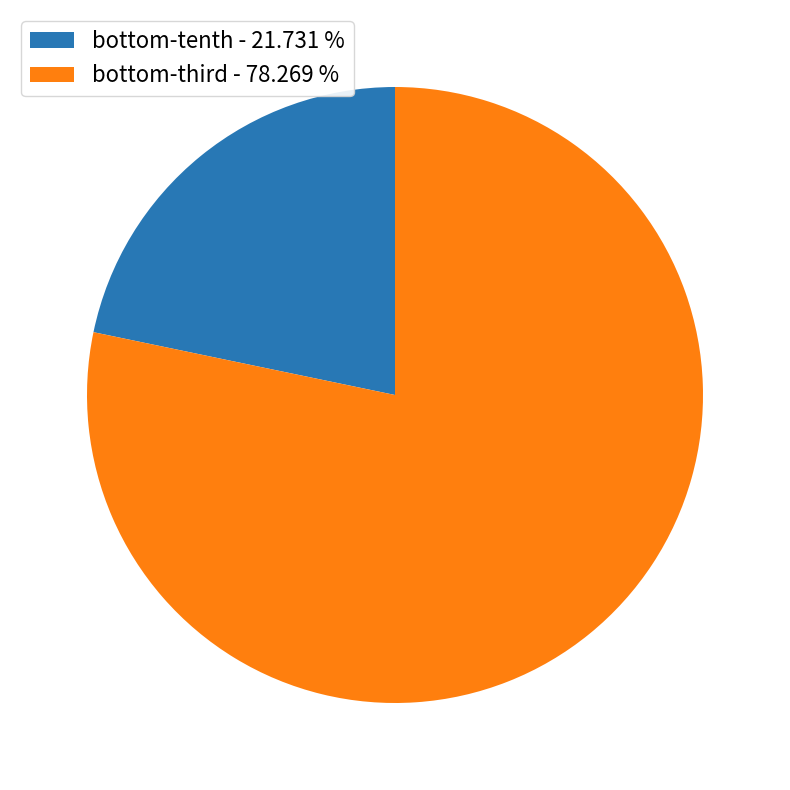

Rank the categories by value from highest to lowest.

bottom-third - 78.269 %, bottom-tenth - 21.731 %